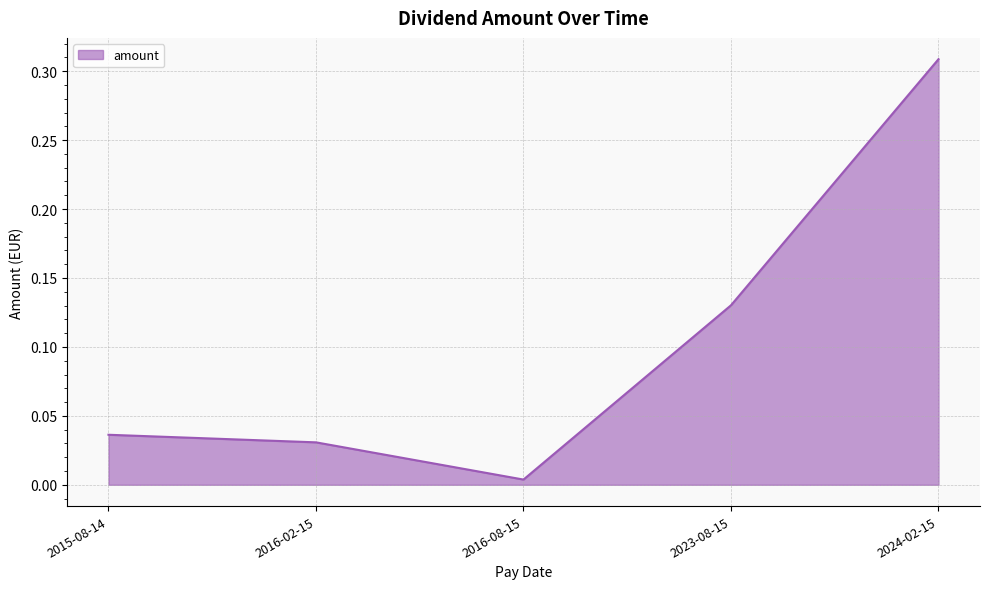

What position from the left is 2015-08-14?

1